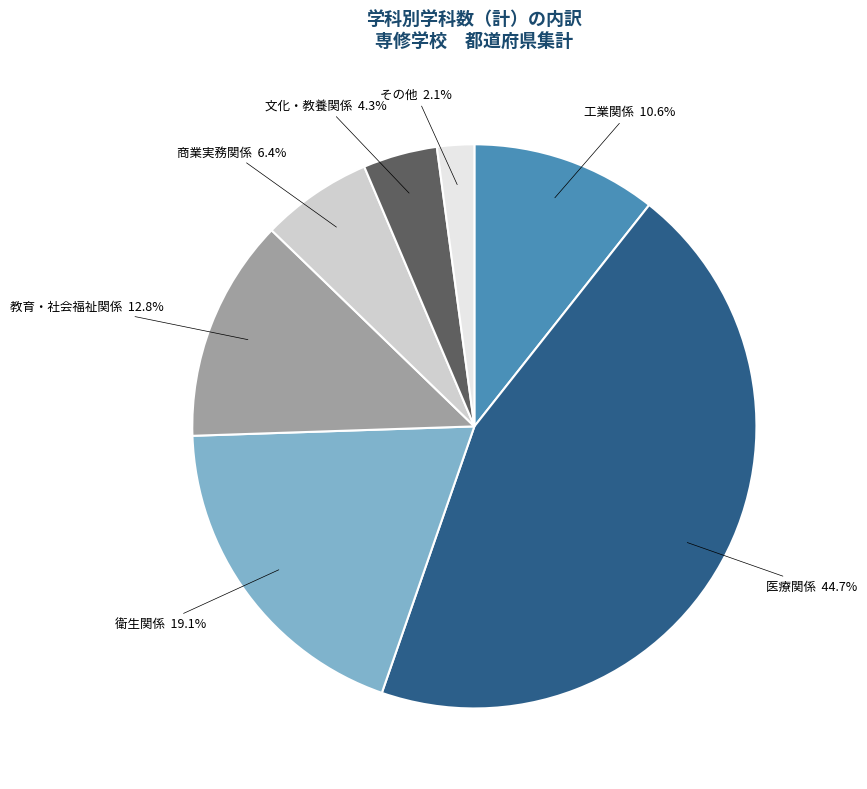

Is it true that 商業実務関係 is 16% of the pie?

False